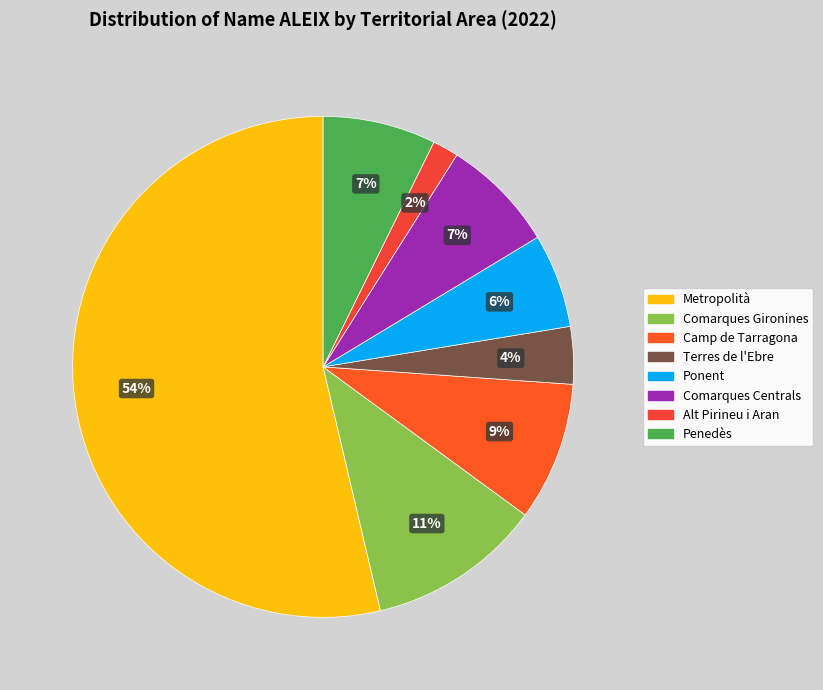

The Ponent slice represents 1% of the pie. True or false?

False